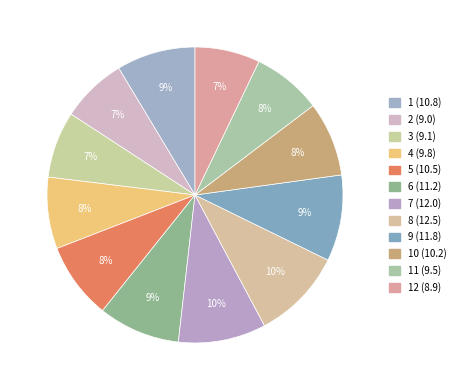

How many slices are in this pie chart?

12